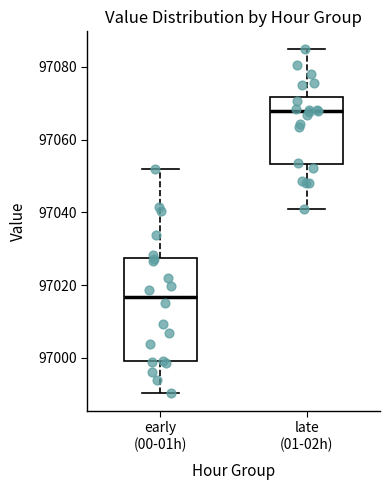

Where does the median line of the box for early (00-01h) sit on the y-axis? The values are not printed on the chart, so give them approximately, as read against the axis.

97016